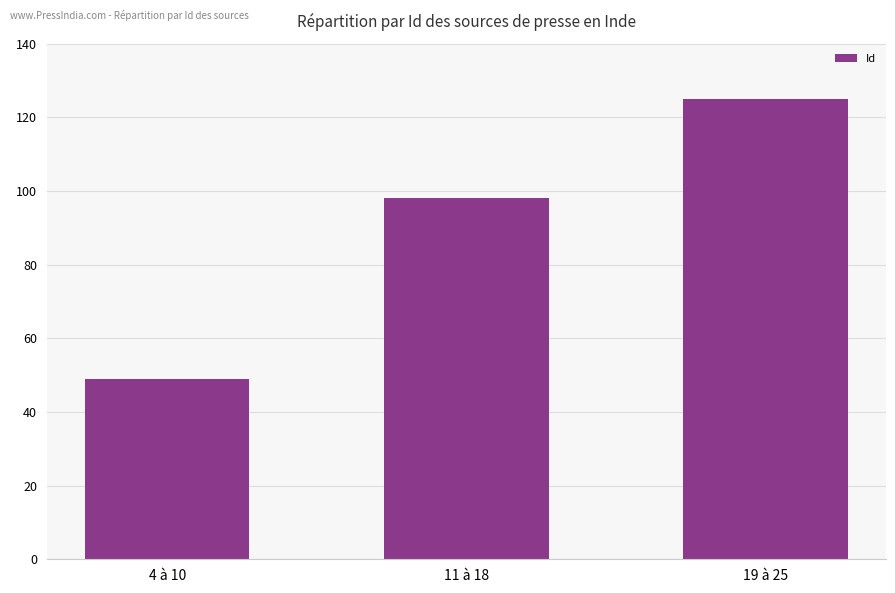

What is the minimum value shown in the chart?

49